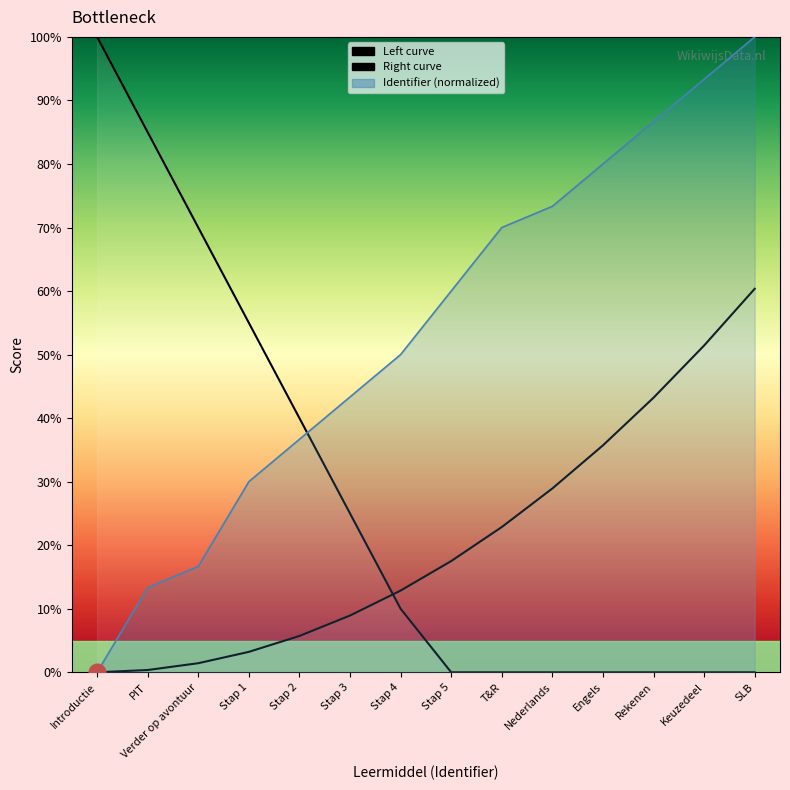

Does the chart have visible grid lines?

No